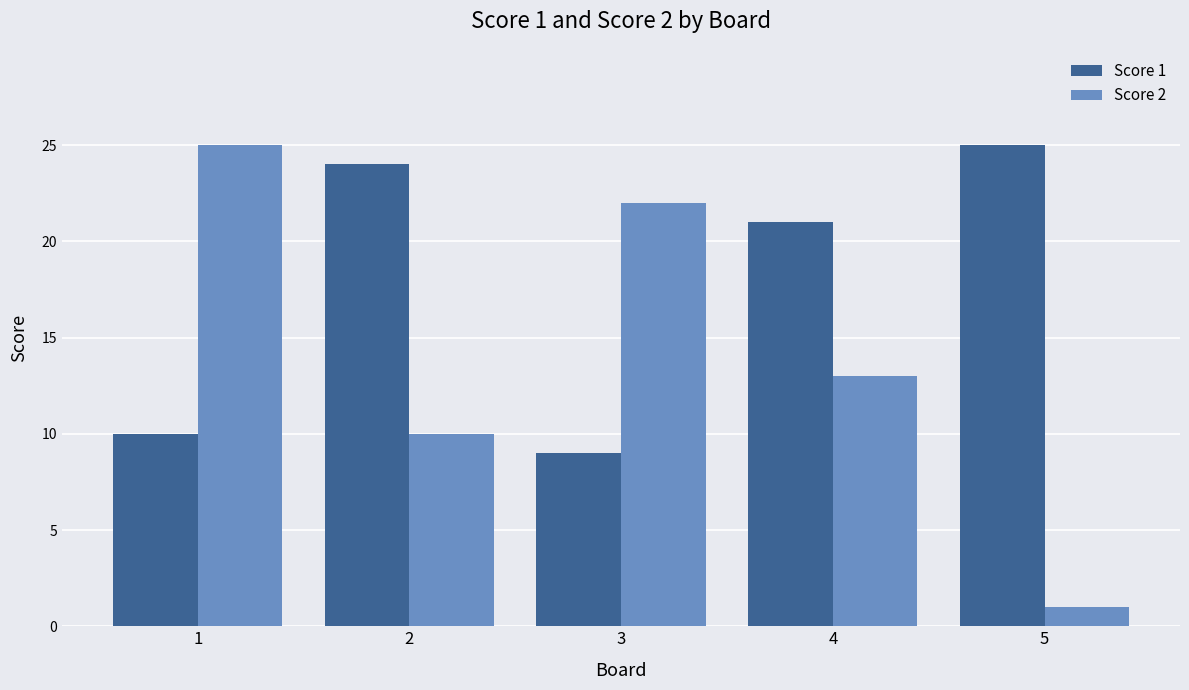

The Score 2 series shows 1 at 5. True or false?

True